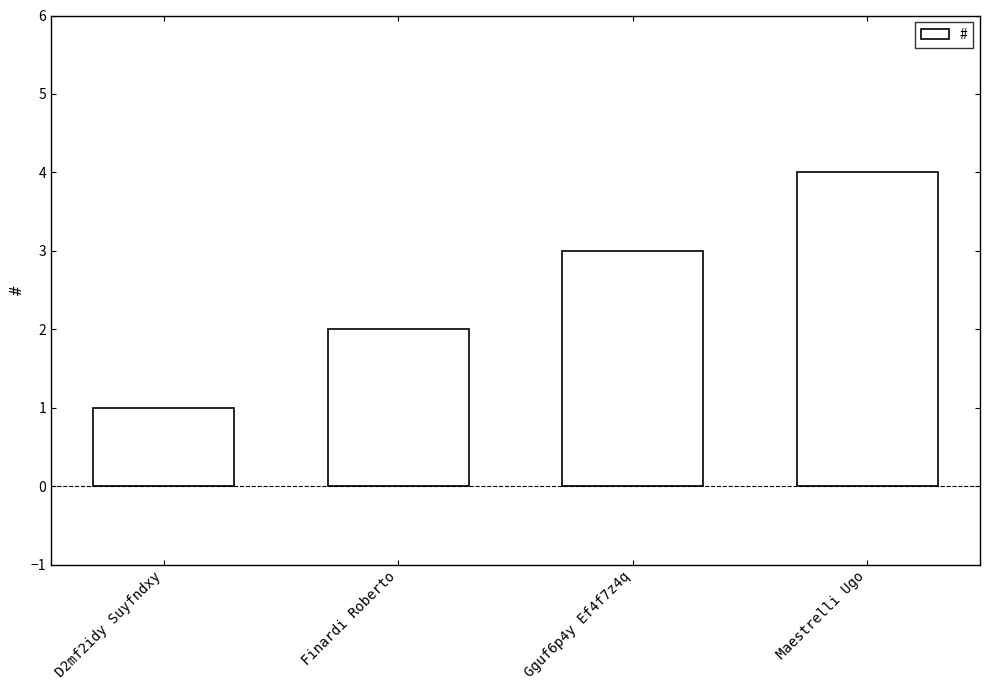

How many values are below 3?

2